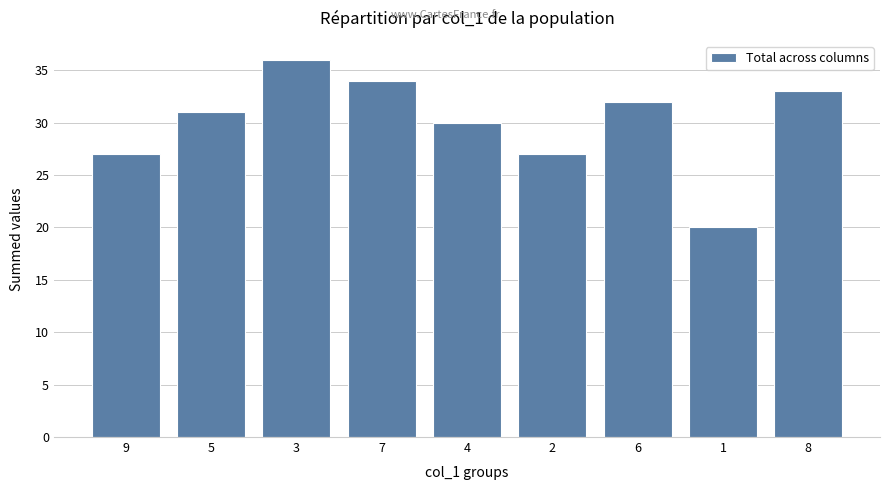

Between 4 and 5, which is larger?

5